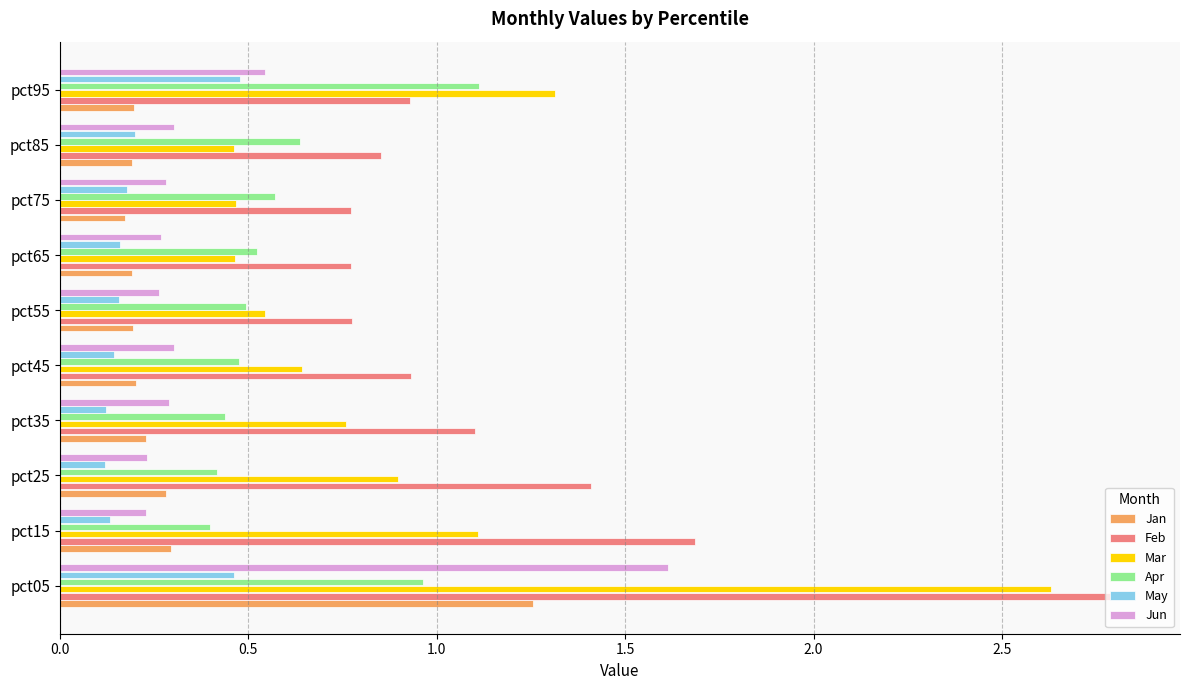

Which series has the largest total across all categories?

Feb